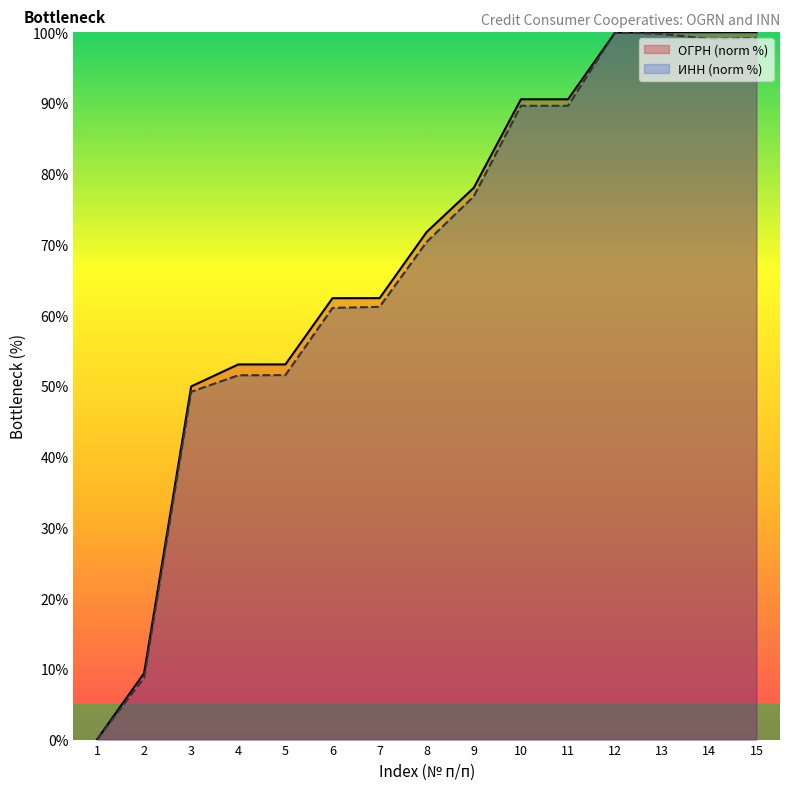

The ИНН series shows 99.2 at 15. True or false?

True